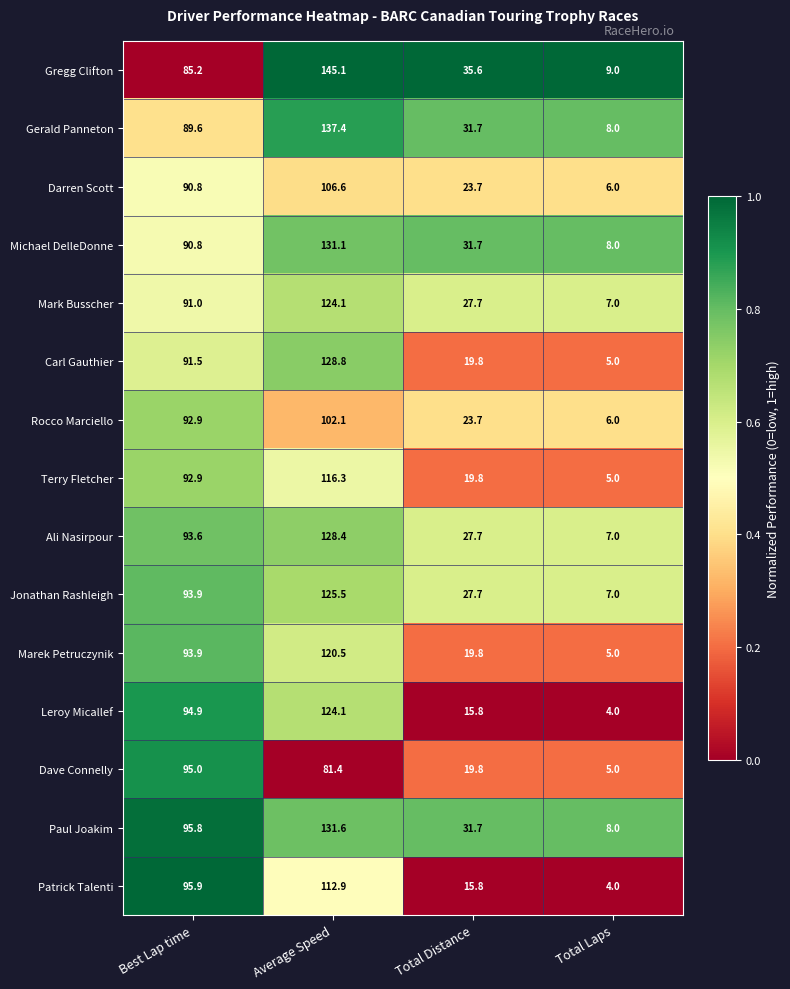

What is the total value across all series at Total Laps?

94.0